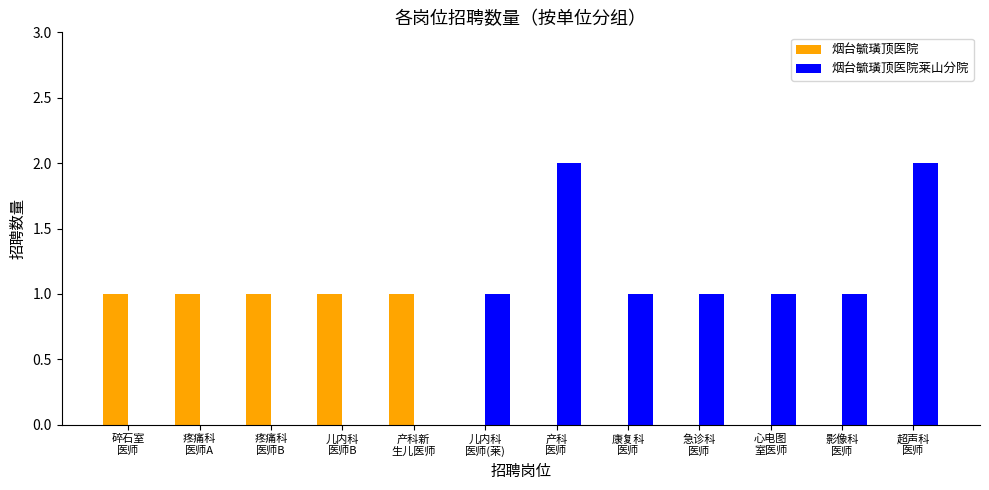

How many groups of bars are there?

12